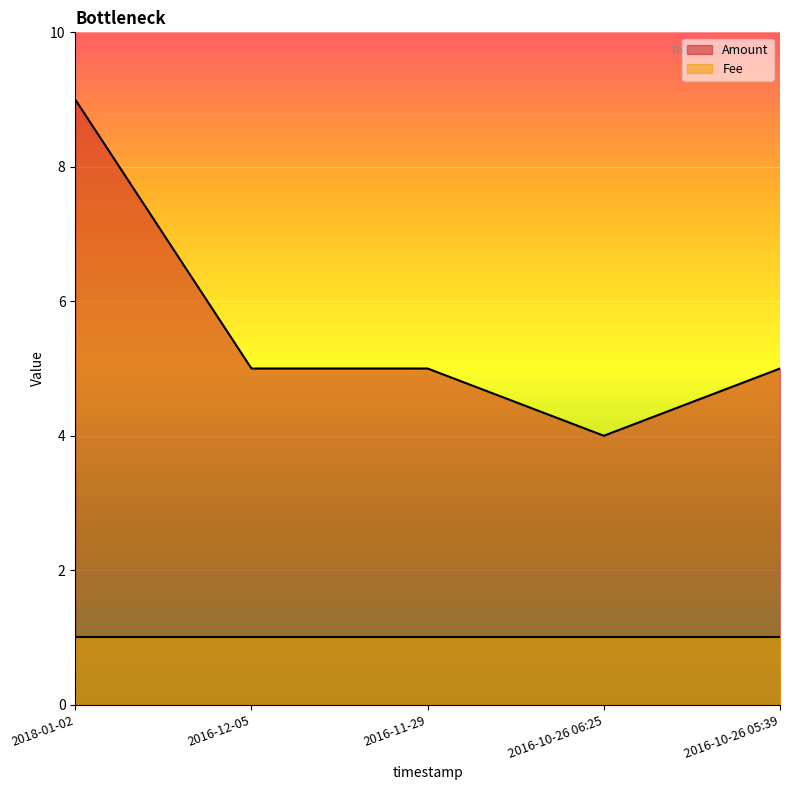

True or false: there are more than 2 points higher than both neighbors.

False